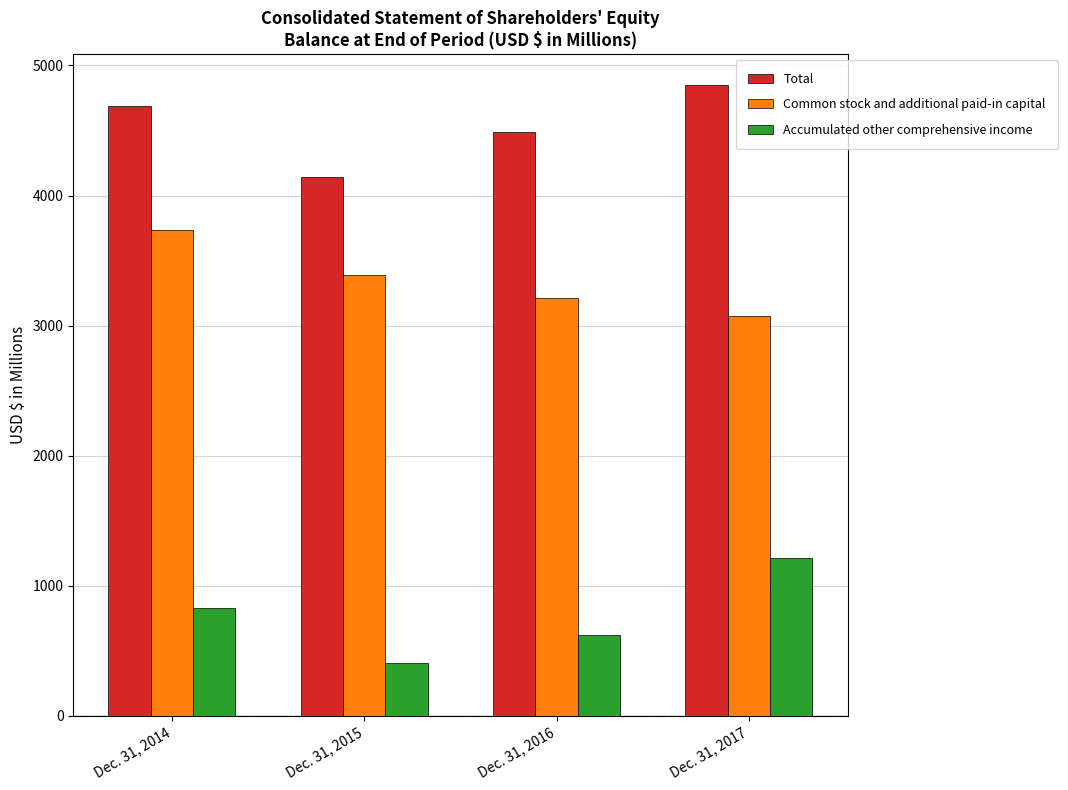

What is the minimum value shown in the chart?

402.8